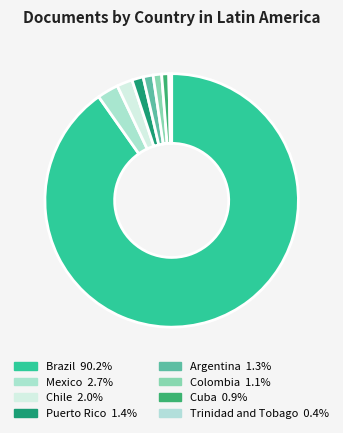

To the nearest percent, what percentage of the pie is Mexico?

3%